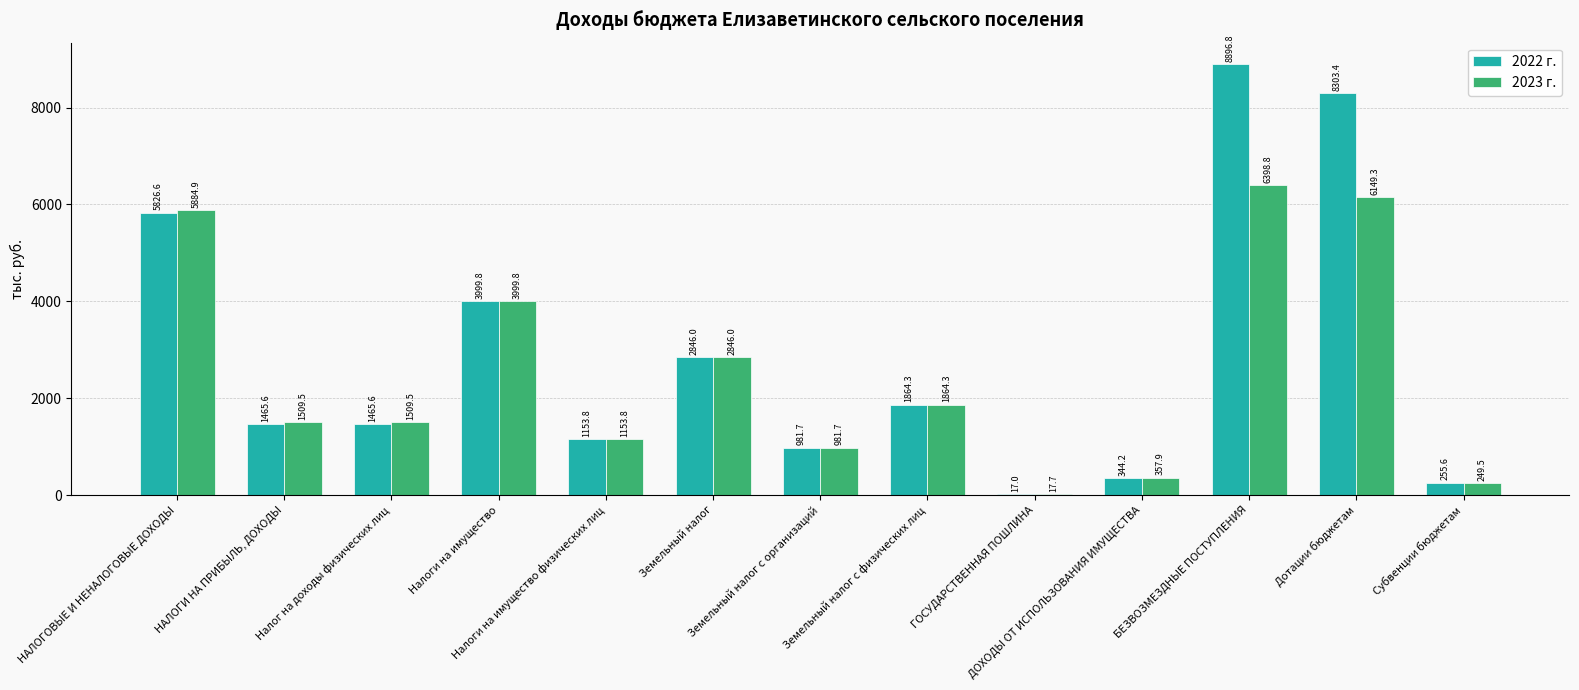

What is the maximum value shown in the chart?

8896.8